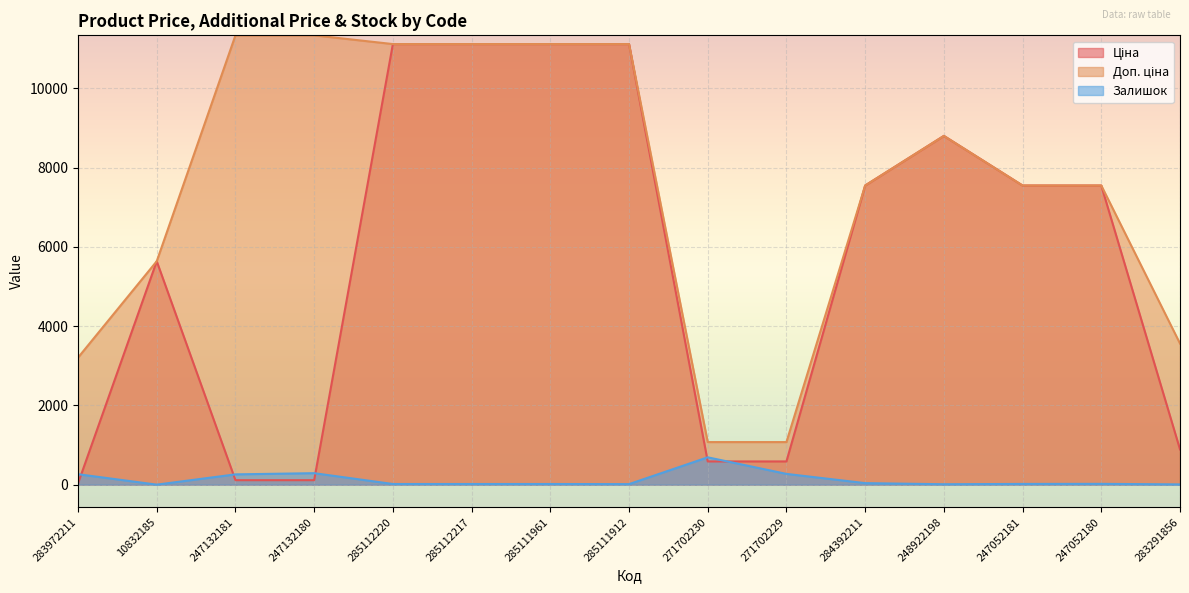

Reading left to right, transcribe all the data shown in this chart.

Ціна: 32.0	5636.0	113.3	113.3	11113.6	11113.6	11113.6	11113.6	586.0	586.0	7545.9	8797.6	7545.9	7545.9	889.9
Доп. ціна: 3205.0	5636.0	11334.0	11334.0	11113.6	11113.6	11113.6	11113.6	1074.5	1074.5	7545.9	8797.6	7545.9	7545.9	3559.7
Залишок: 264.0	1.0	260.0	290.0	17.0	17.0	17.0	14.0	690.0	272.0	39.0	11.0	19.0	21.0	7.0